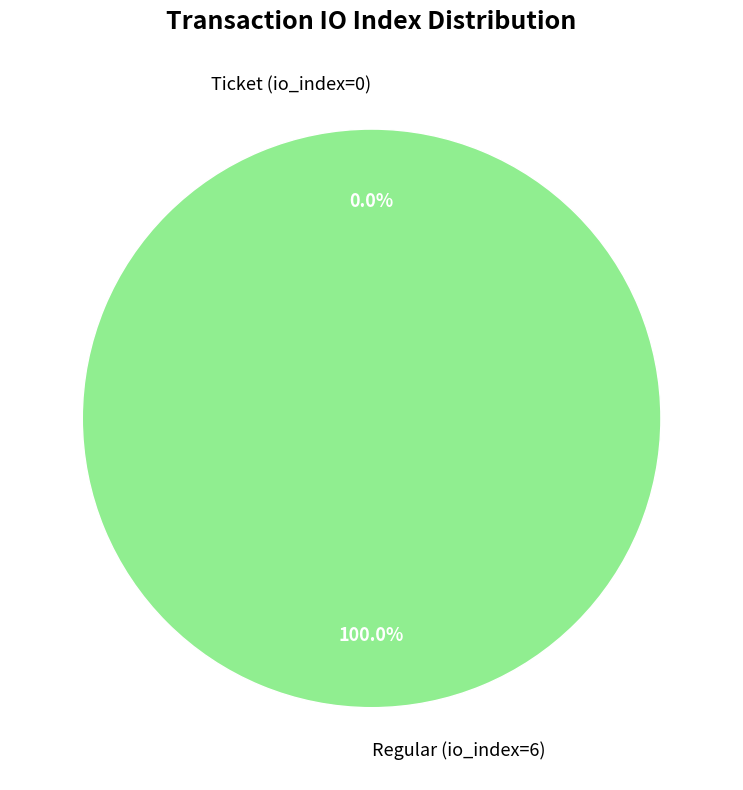

What percentage do Regular (io_index=6) and Ticket (io_index=0) together represent?

100.0%